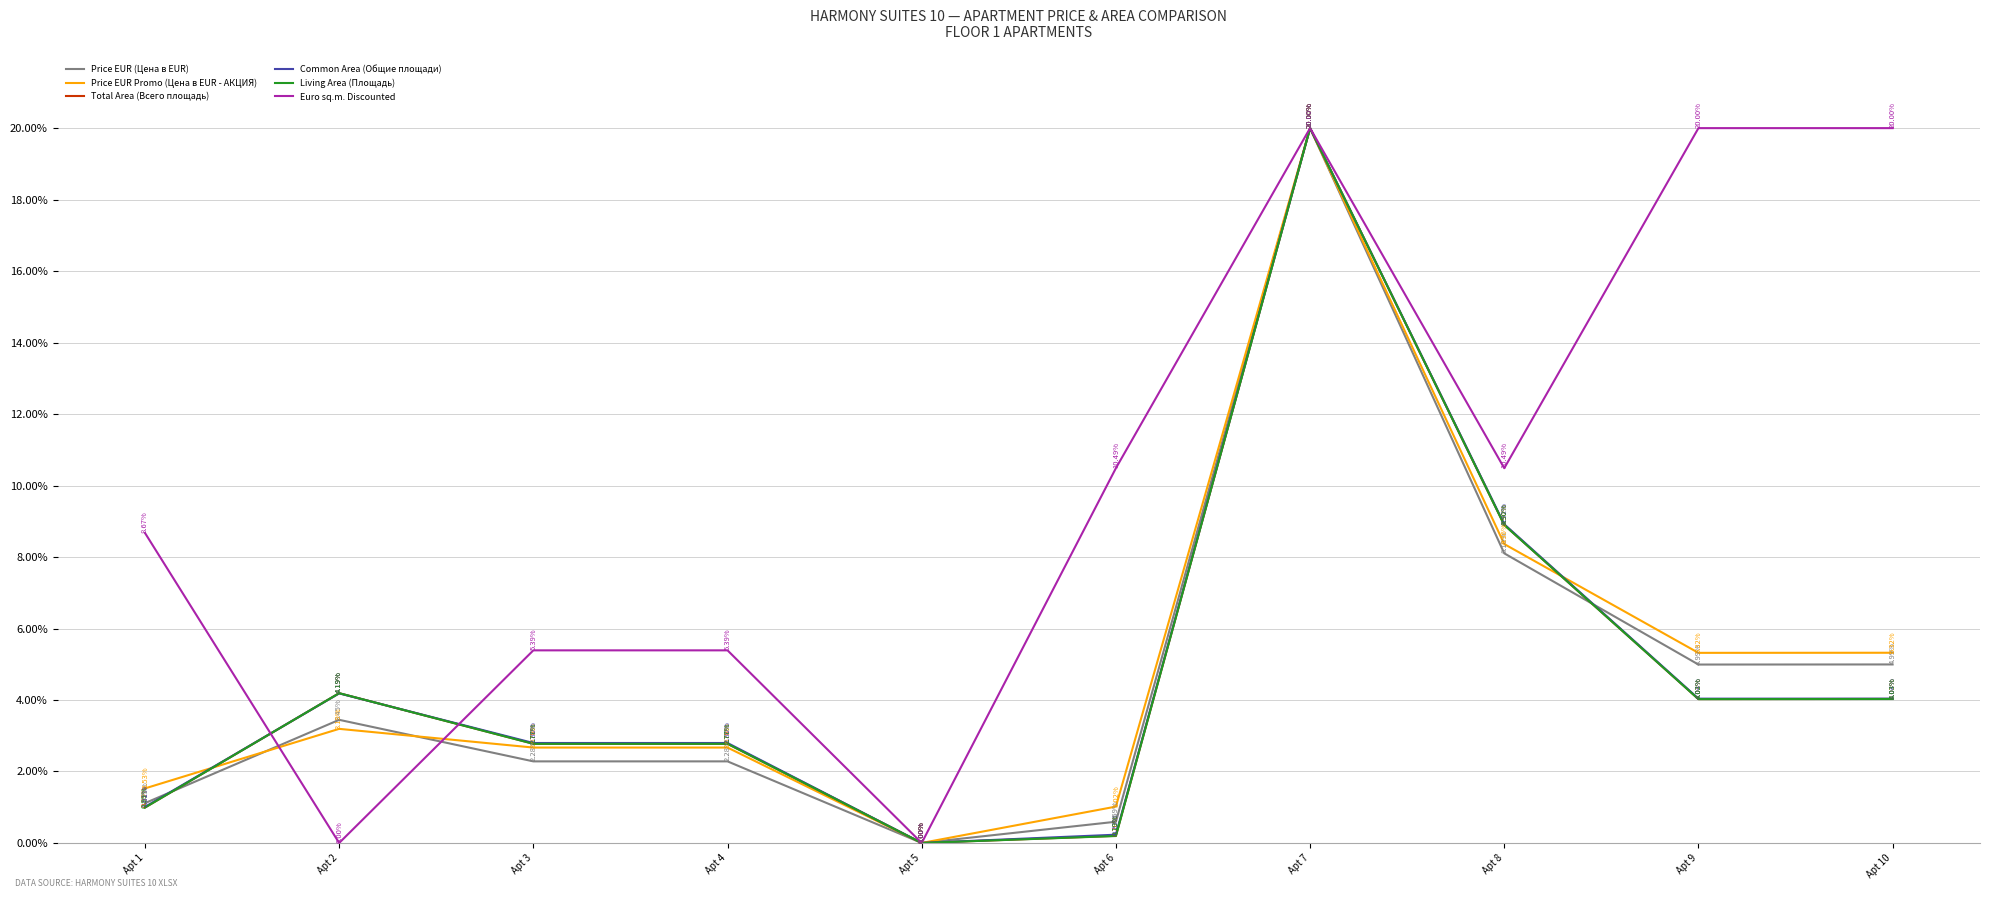

At Apt 9, list the series in order from largest to smallest.

Euro sq.m. Discounted, Price EUR Promo (Цена в ЕUR - АКЦИЯ), Price EUR (Цена в ЕUR), Common Area (Общие площади), Total Area (Всего площадь), Living Area (Плoщaдь)